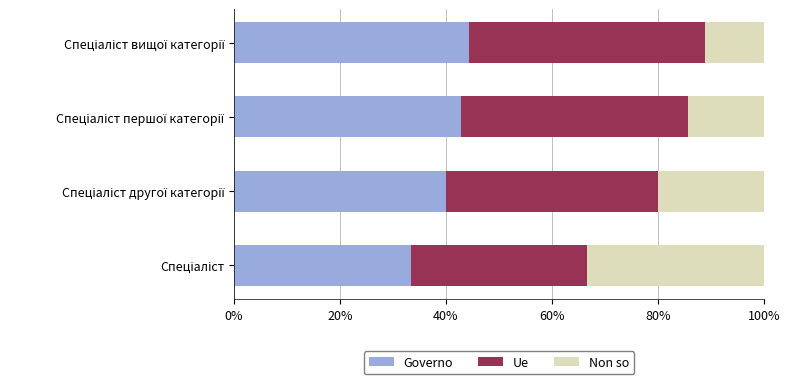

What is the lowest value of the Governo series?

33.3